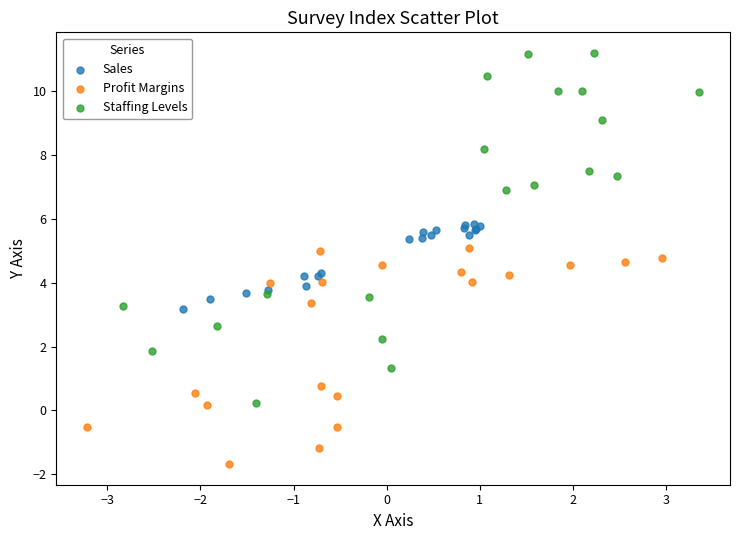

Which series reaches the minimum Y coordinate?

Profit Margins